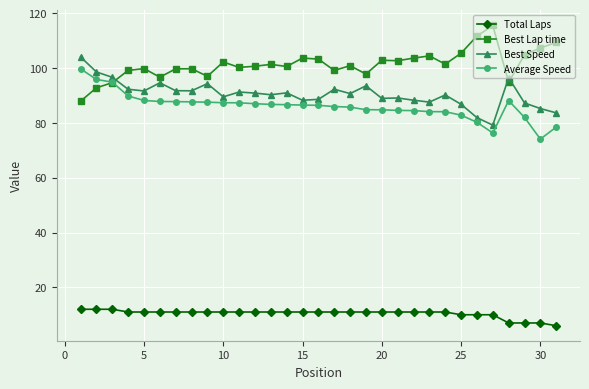

What are all the series names shown in the legend?

Total Laps, Best Lap time, Best Speed, Average Speed